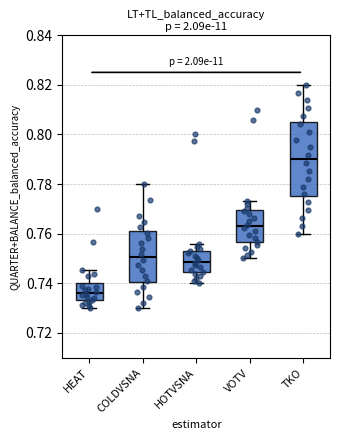

Where does the lower whisker of the box for TKO end on the y-axis? The values are not printed on the chart, so give them approximately, as read against the axis.

0.760